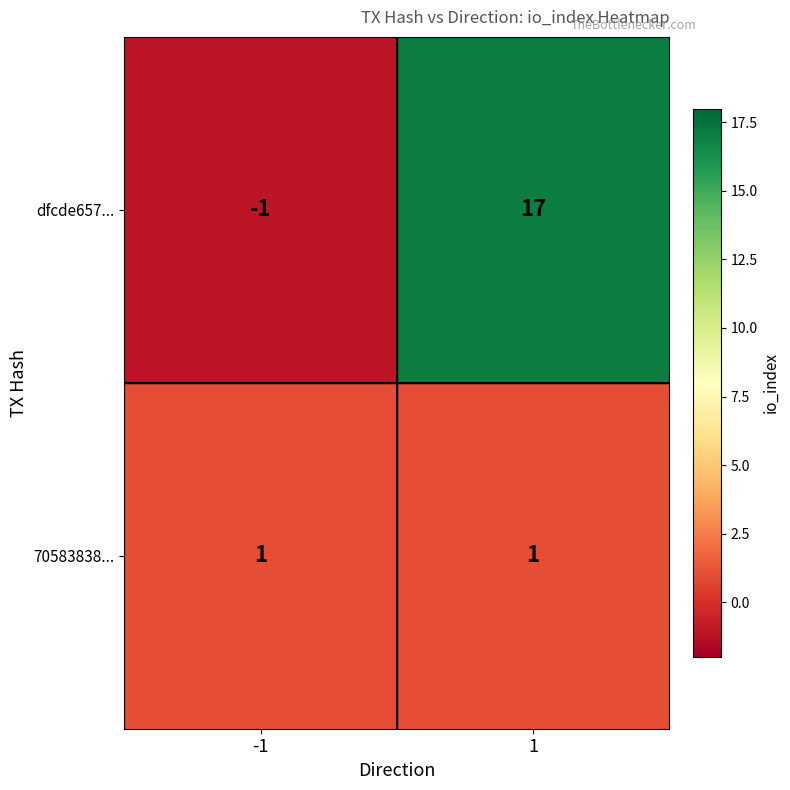

What is the sum of the dfcde657... values at -1 and 1?

16